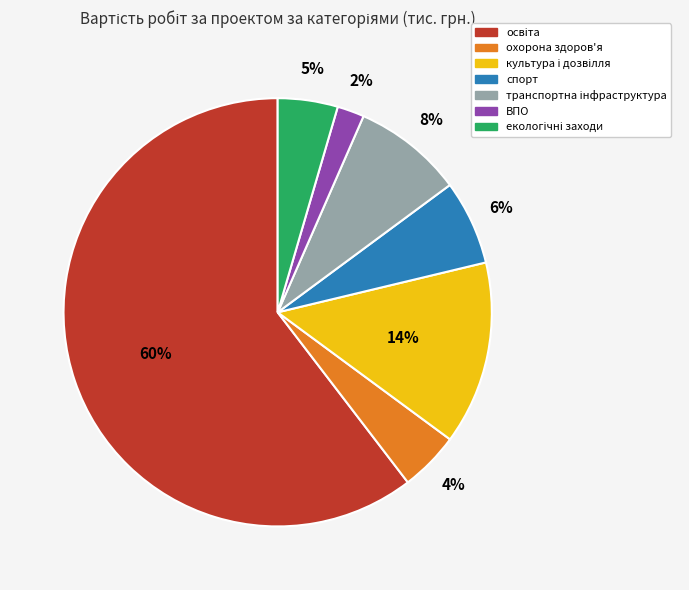

To the nearest percent, what percentage of the pie is охорона здоров'я?

4%